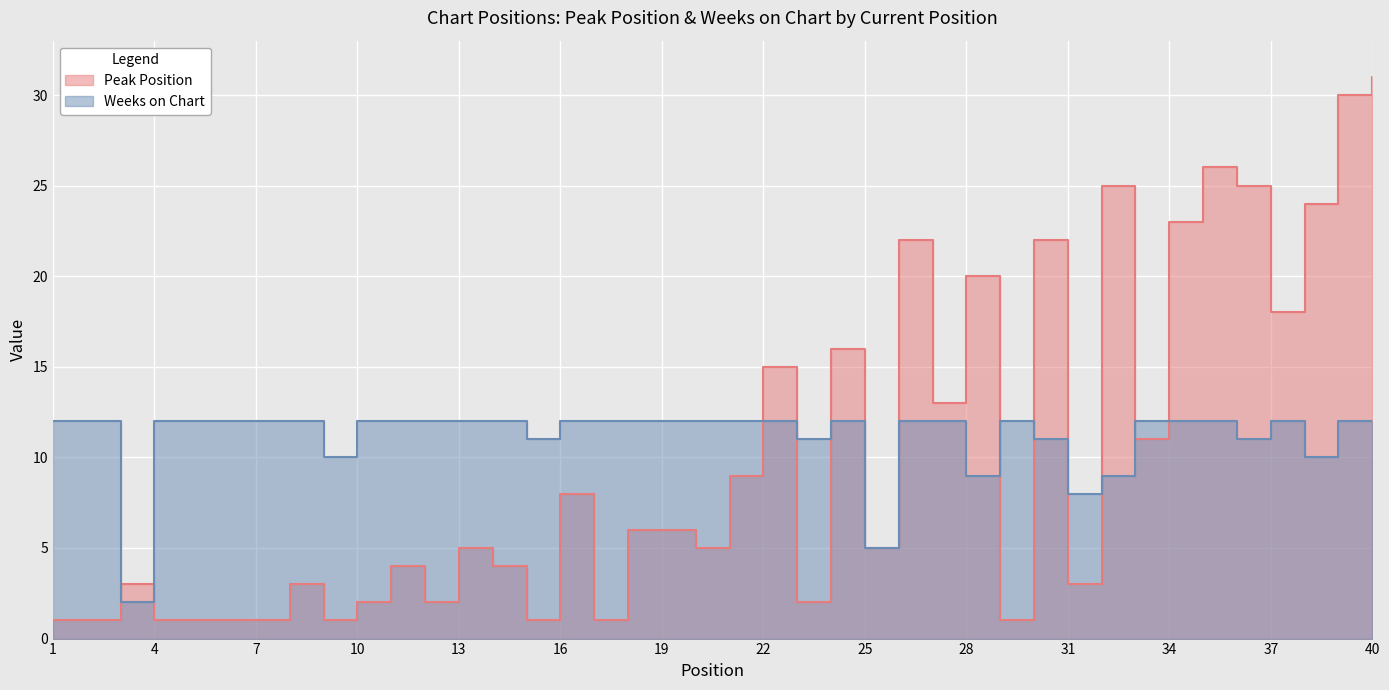

What is the value of the Peak Position point at the 9th from the left?

1